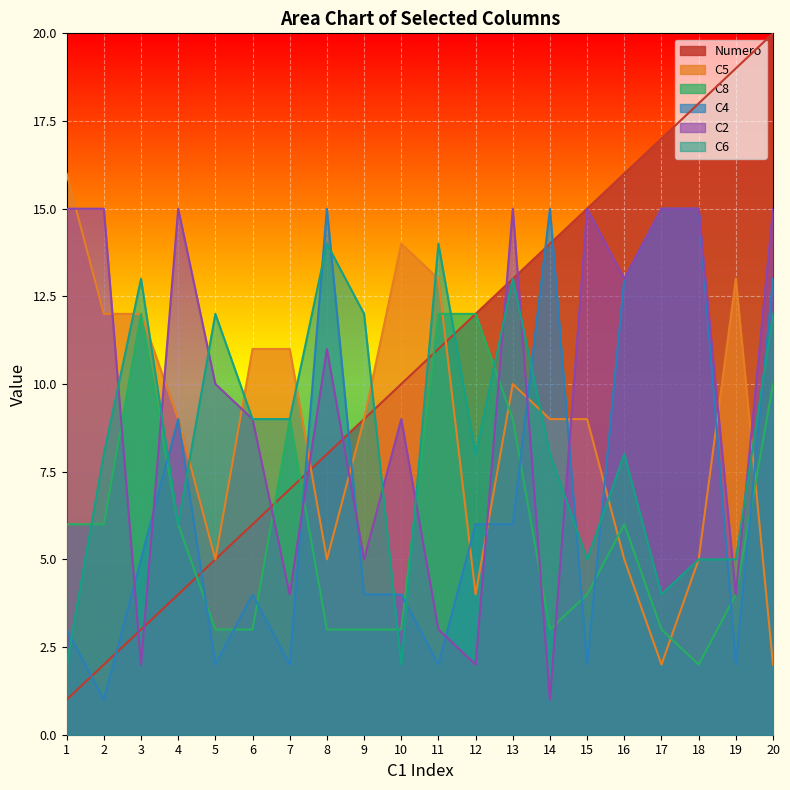

At which label does C8 reach its peak?

3